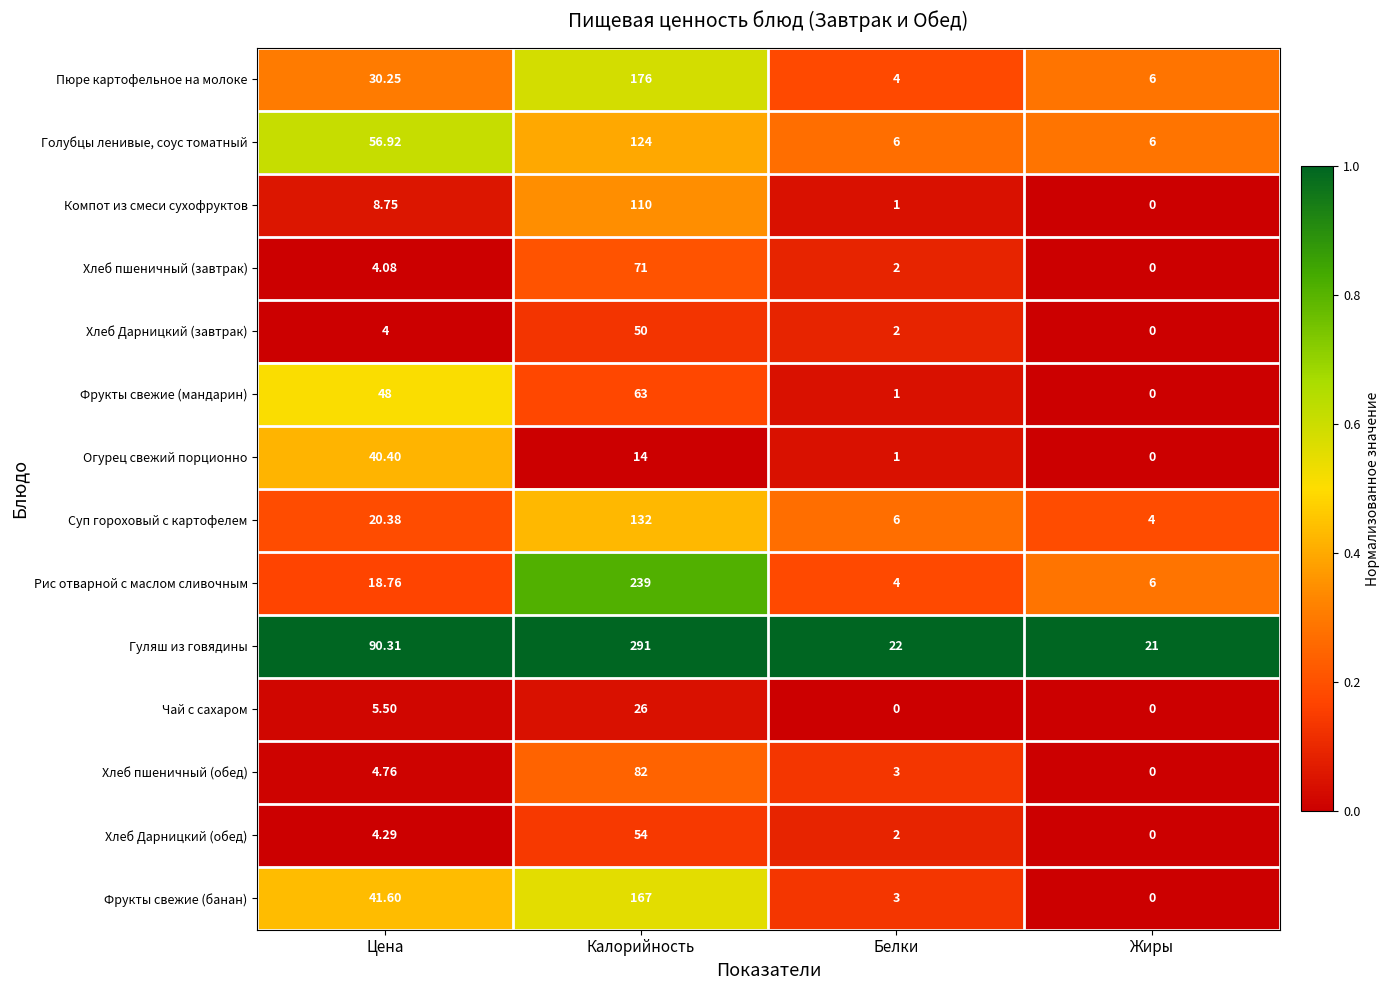

Which series changed the most between Цена and Жиры?

Гуляш из говядины